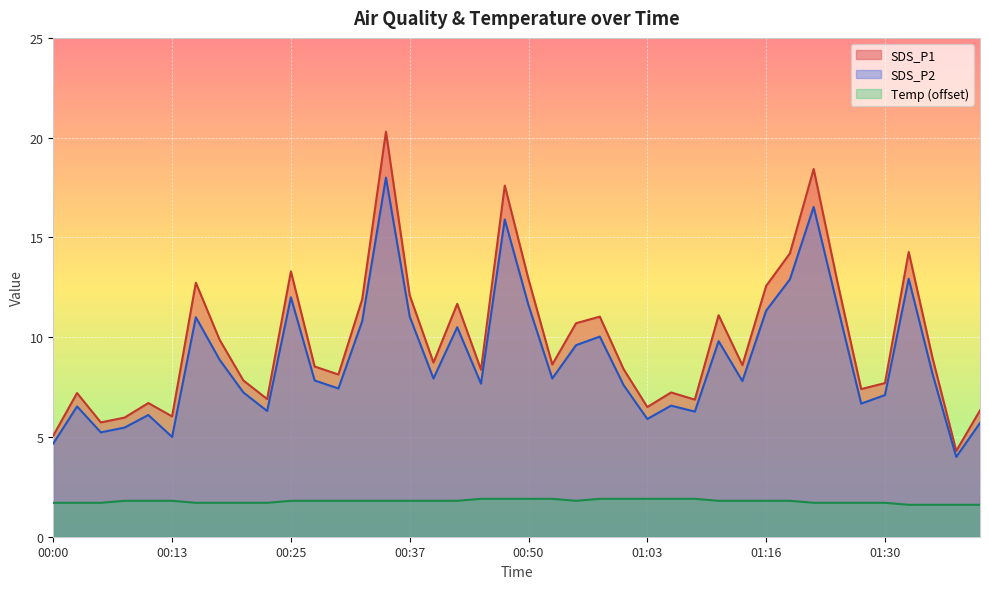

Reading left to right, transcribe all the data shown in this chart.

SDS_P1: 00:00=5.1	00:03=7.2	00:05=5.7	00:08=6.0	00:10=6.7	00:13=6.0	00:15=12.7	00:18=9.9	00:20=7.8	00:22=6.9	00:25=13.3	00:27=8.5	00:30=8.1	00:32=11.9	00:35=20.3	00:37=12.1	00:40=8.7	00:42=11.7	00:45=8.4	00:48=17.6	00:50=12.9	00:53=8.6	00:55=10.7	00:58=11.0	01:01=8.4	01:03=6.5	01:06=7.2	01:08=6.9	01:11=11.1	01:13=8.6	01:16=12.6	01:18=14.2	01:21=18.4	01:24=12.8	01:27=7.4	01:30=7.7	01:32=14.3	01:35=9.0	01:37=4.3	01:40=6.3
SDS_P2: 00:00=4.7	00:03=6.5	00:05=5.2	00:08=5.5	00:10=6.1	00:13=5.0	00:15=11.0	00:18=8.9	00:20=7.2	00:22=6.3	00:25=12.0	00:27=7.8	00:30=7.4	00:32=10.8	00:35=18.0	00:37=11.0	00:40=7.9	00:42=10.5	00:45=7.7	00:48=15.9	00:50=11.6	00:53=7.9	00:55=9.6	00:58=10.0	01:01=7.6	01:03=5.9	01:06=6.6	01:08=6.3	01:11=9.8	01:13=7.8	01:16=11.3	01:18=12.9	01:21=16.5	01:24=11.6	01:27=6.7	01:30=7.1	01:32=12.9	01:35=8.2	01:37=4.0	01:40=5.7
Temp: 00:00=1.7	00:03=1.7	00:05=1.7	00:08=1.8	00:10=1.8	00:13=1.8	00:15=1.7	00:18=1.7	00:20=1.7	00:22=1.7	00:25=1.8	00:27=1.8	00:30=1.8	00:32=1.8	00:35=1.8	00:37=1.8	00:40=1.8	00:42=1.8	00:45=1.9	00:48=1.9	00:50=1.9	00:53=1.9	00:55=1.8	00:58=1.9	01:01=1.9	01:03=1.9	01:06=1.9	01:08=1.9	01:11=1.8	01:13=1.8	01:16=1.8	01:18=1.8	01:21=1.7	01:24=1.7	01:27=1.7	01:30=1.7	01:32=1.6	01:35=1.6	01:37=1.6	01:40=1.6